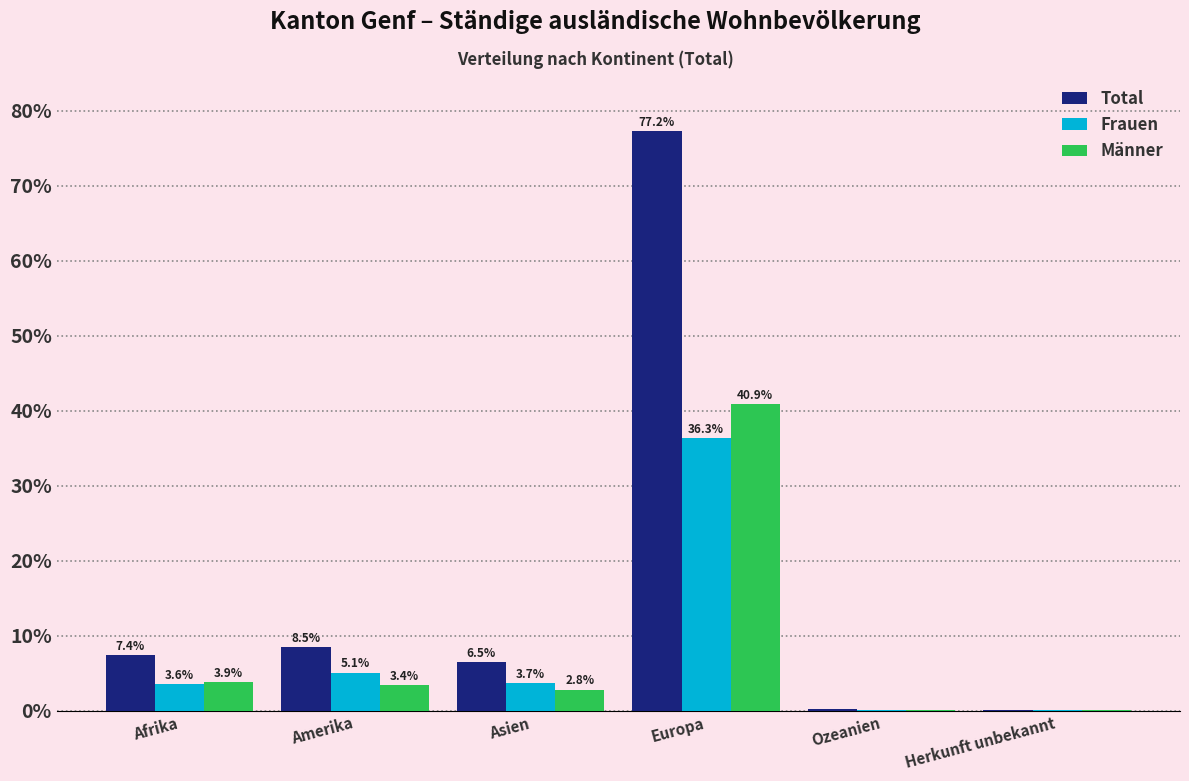

Is the value of Frauen at Afrika greater than the value of Männer at Herkunft unbekannt?

Yes